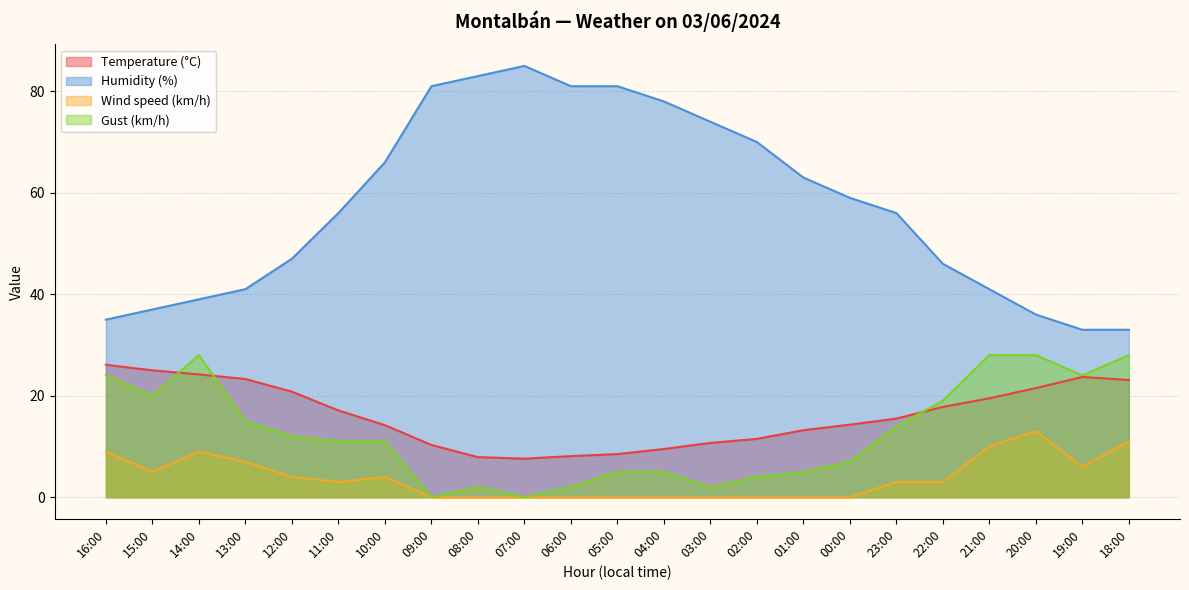

What is the total value across all series at 14:00?

100.2